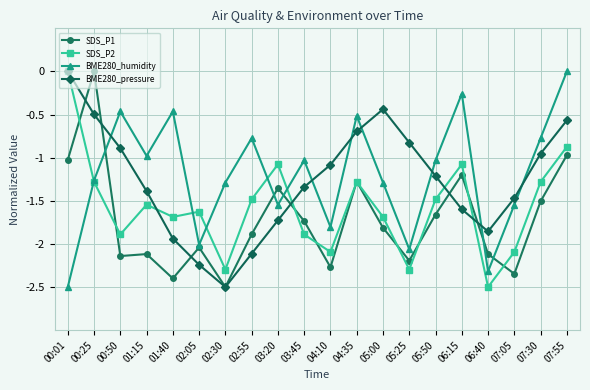

What is the label of the 13th point from the right?

02:55